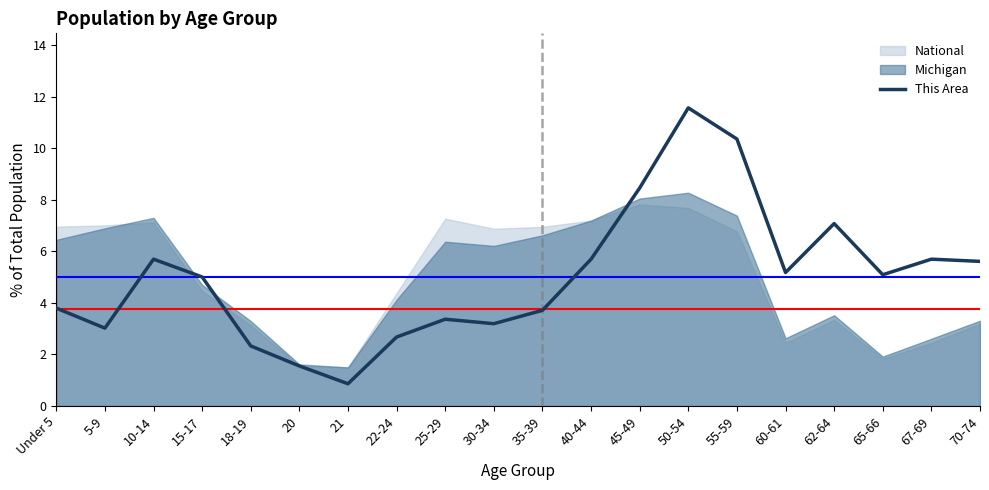

What is the difference between the values at 20 and 10-14?

4.1